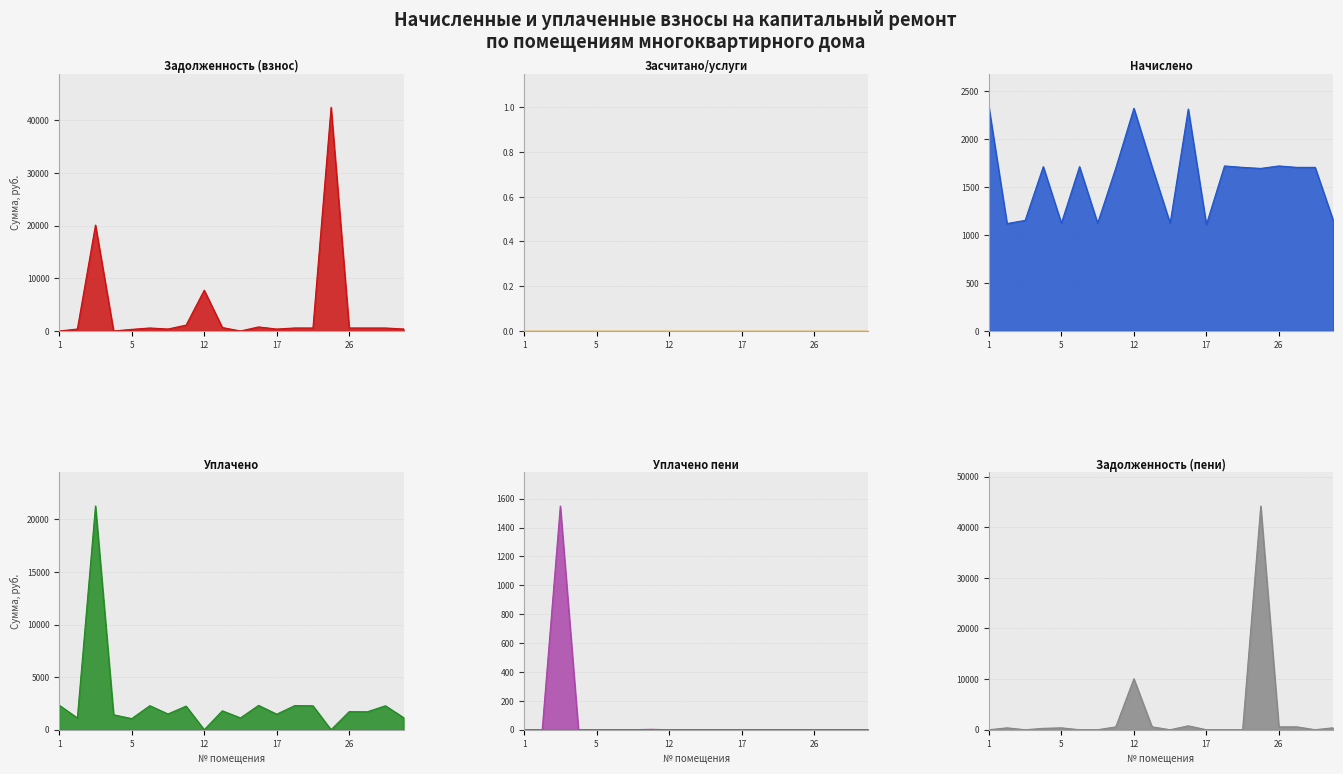

What is the spread (max minus min) of values at 8?

1499.4